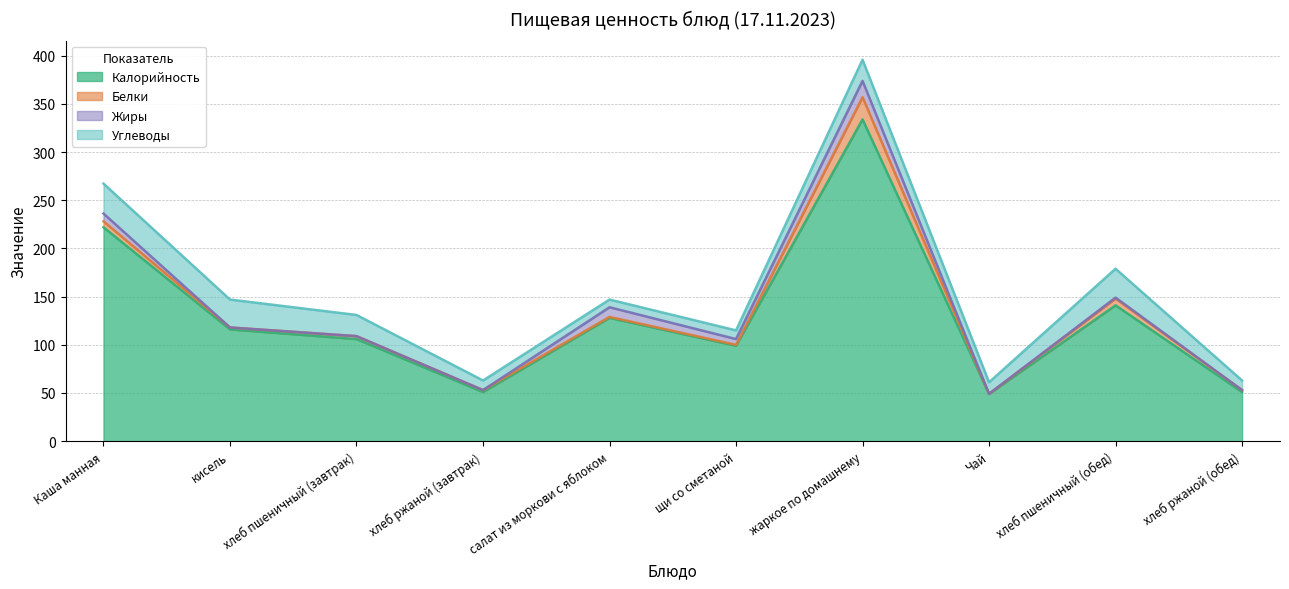

True or false: Калорийность has more than 2 points higher than both neighbors.

True